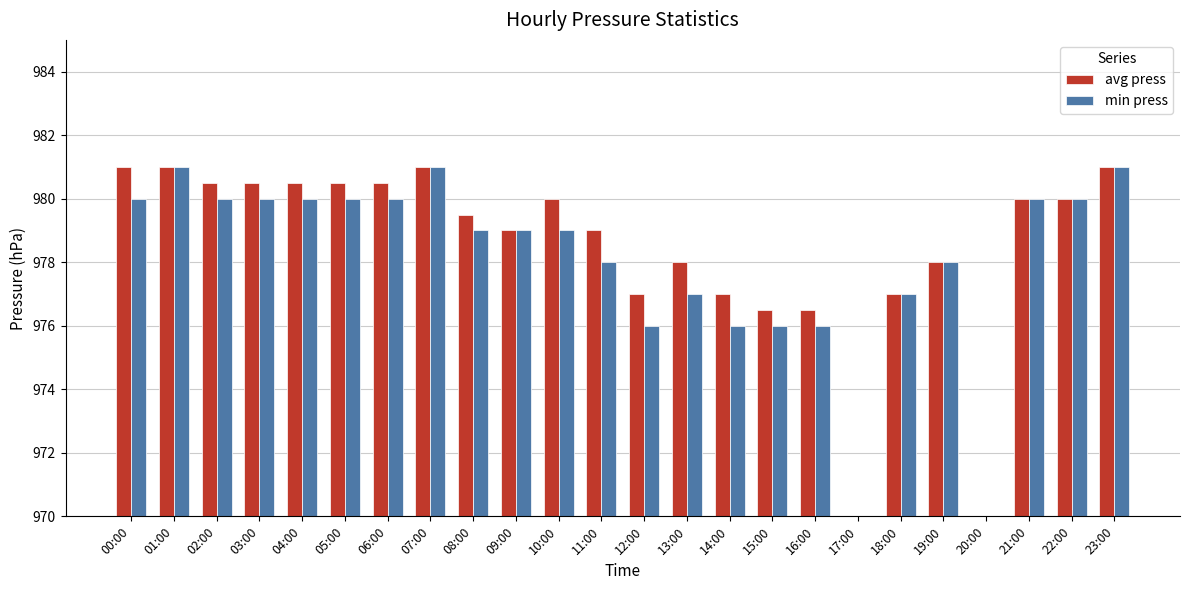

Are the bars grouped side by side (vs. stacked)?

Yes